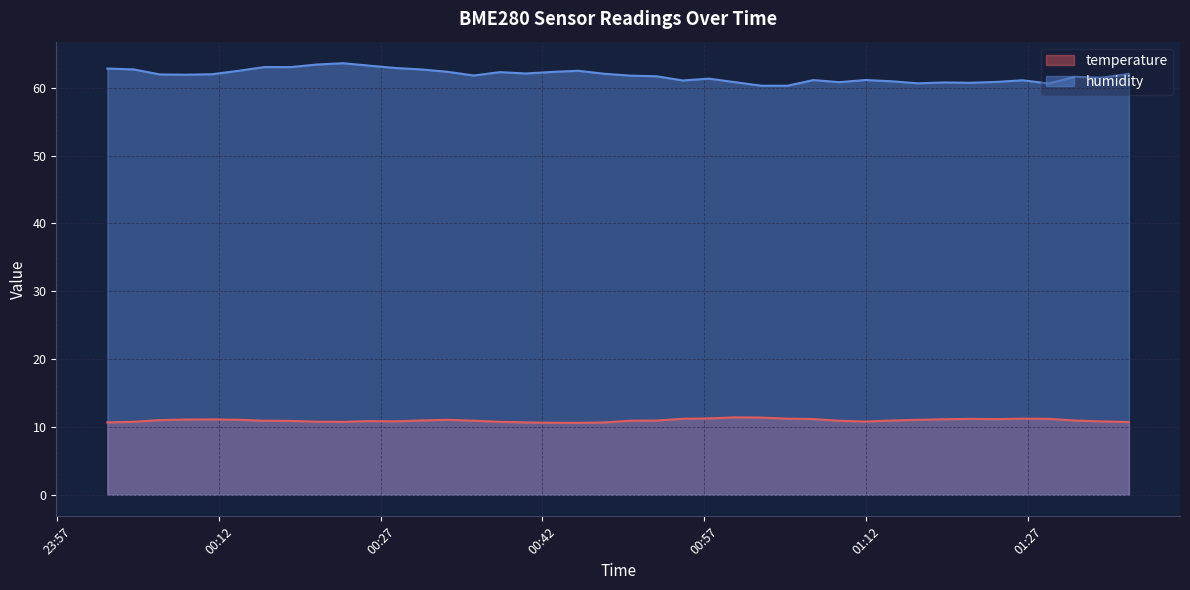

True or false: humidity and temperature intersect in this chart.

False